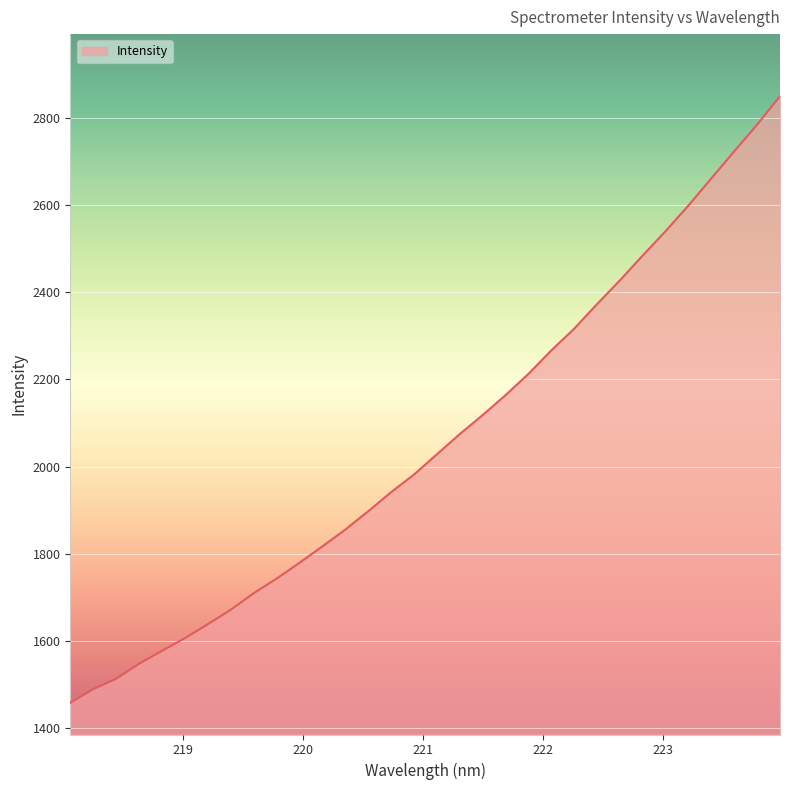

What is the difference between the maximum and minimum values?

1393.3